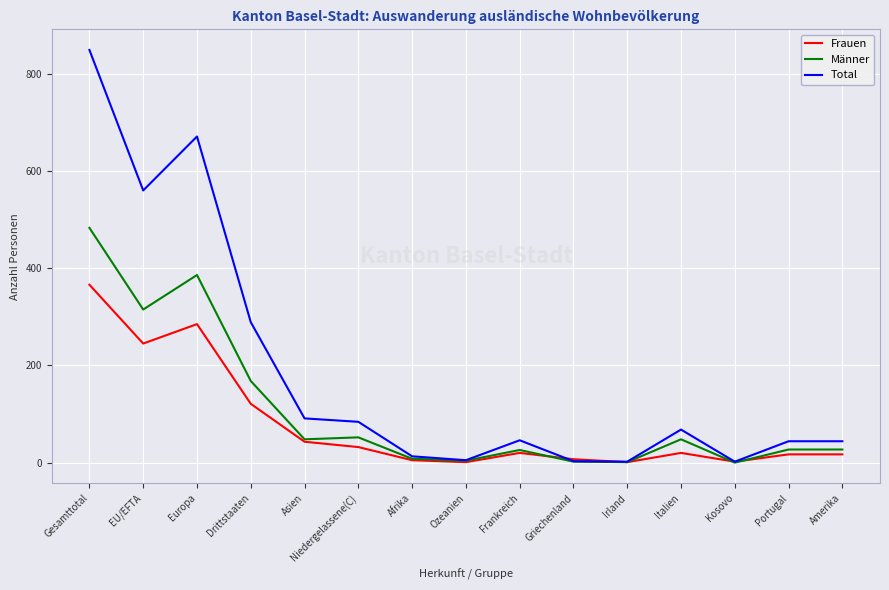

What position from the right is Asien?

11